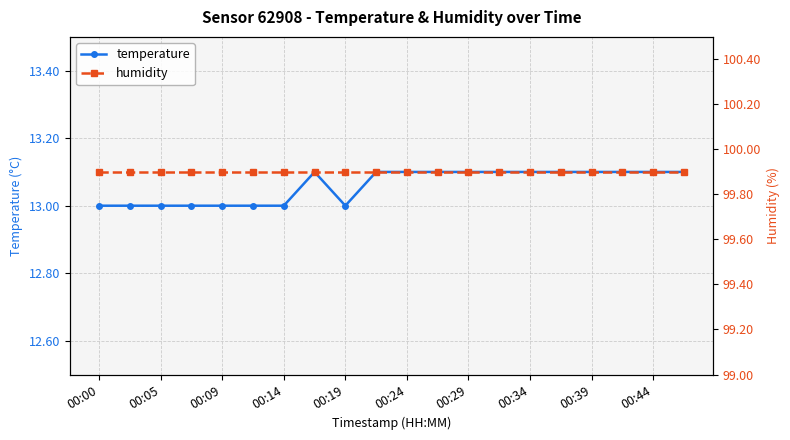

What is the minimum value for temperature?

13.0